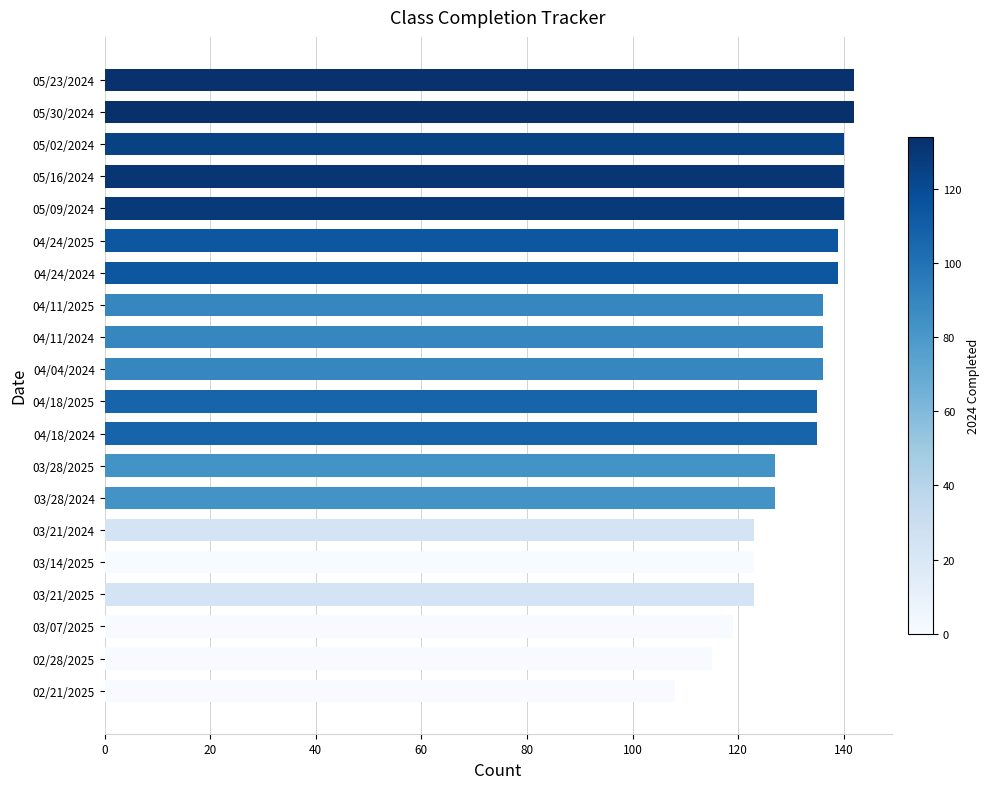

Which has a higher value, 03/28/2025 or 03/14/2025?

03/28/2025